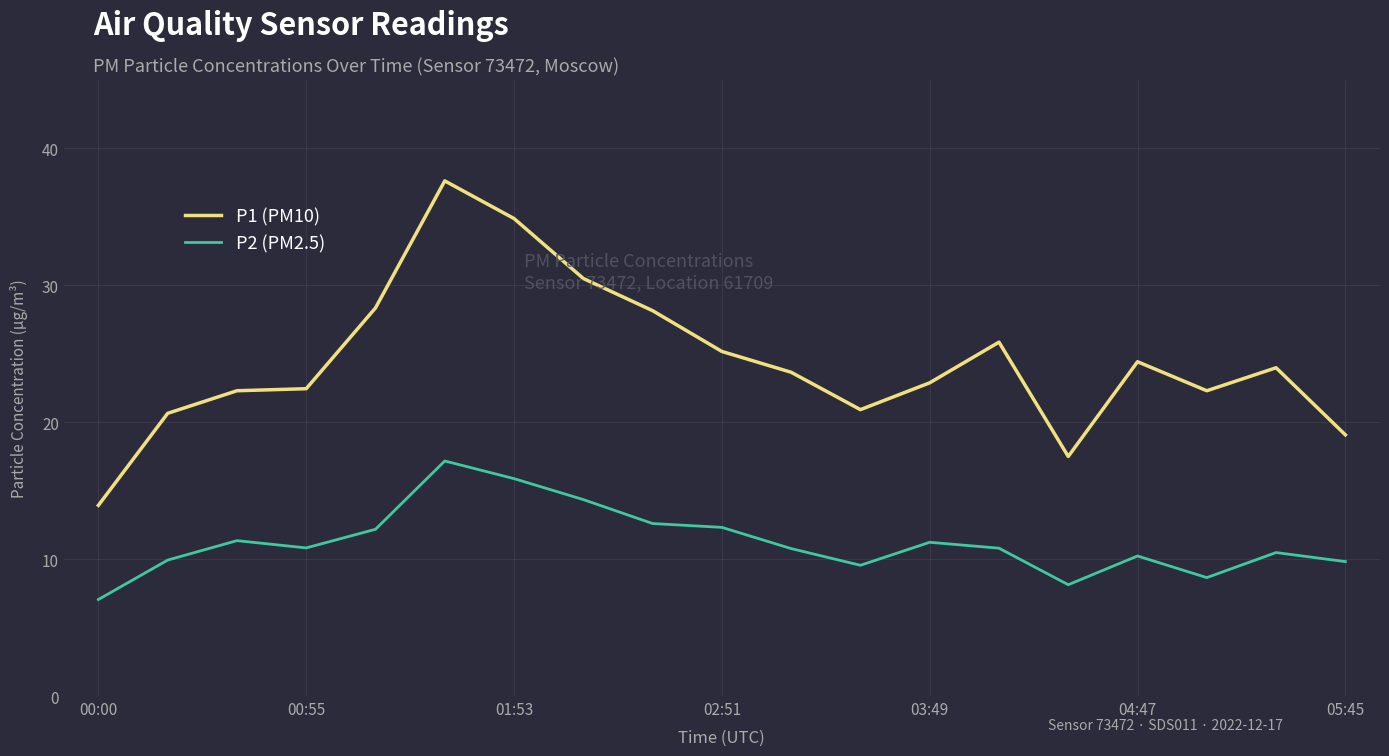

True or false: P1 (PM10) and P2 (PM2.5) cross at least once.

False